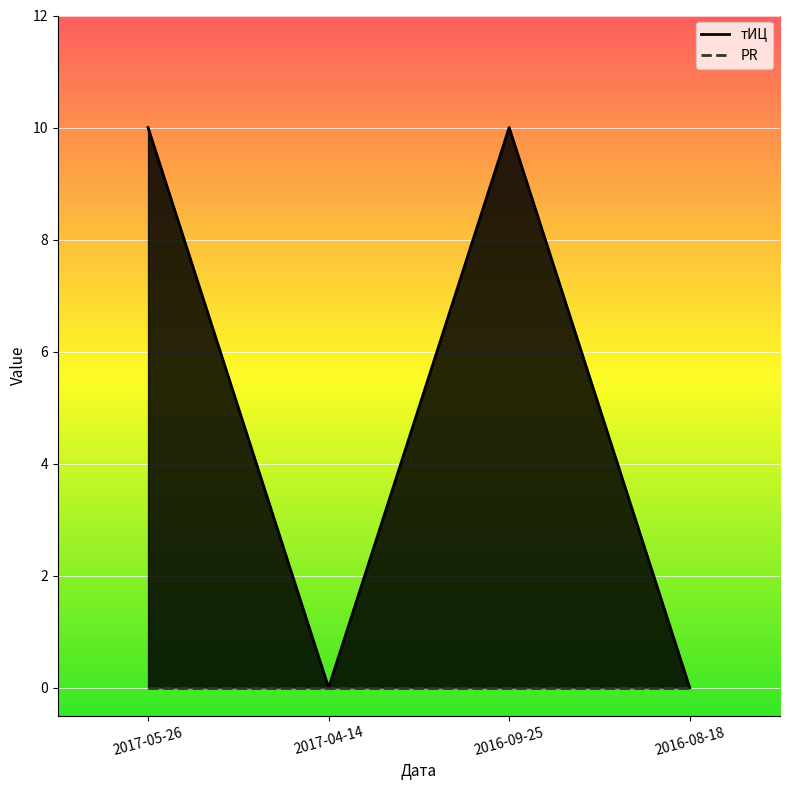

At which category does the chart reach its minimum across all series?

2017-04-14